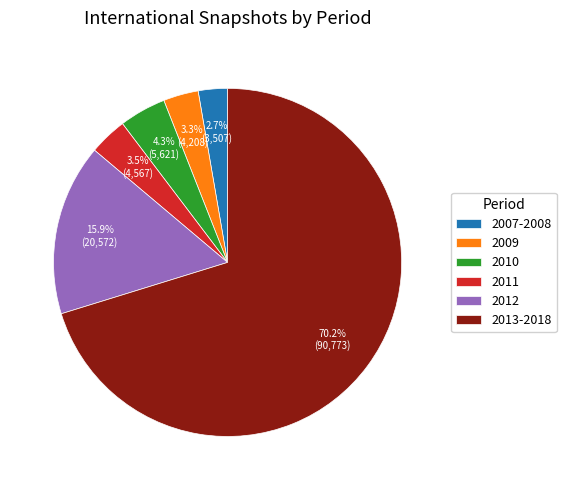

How many slices are in this pie chart?

6